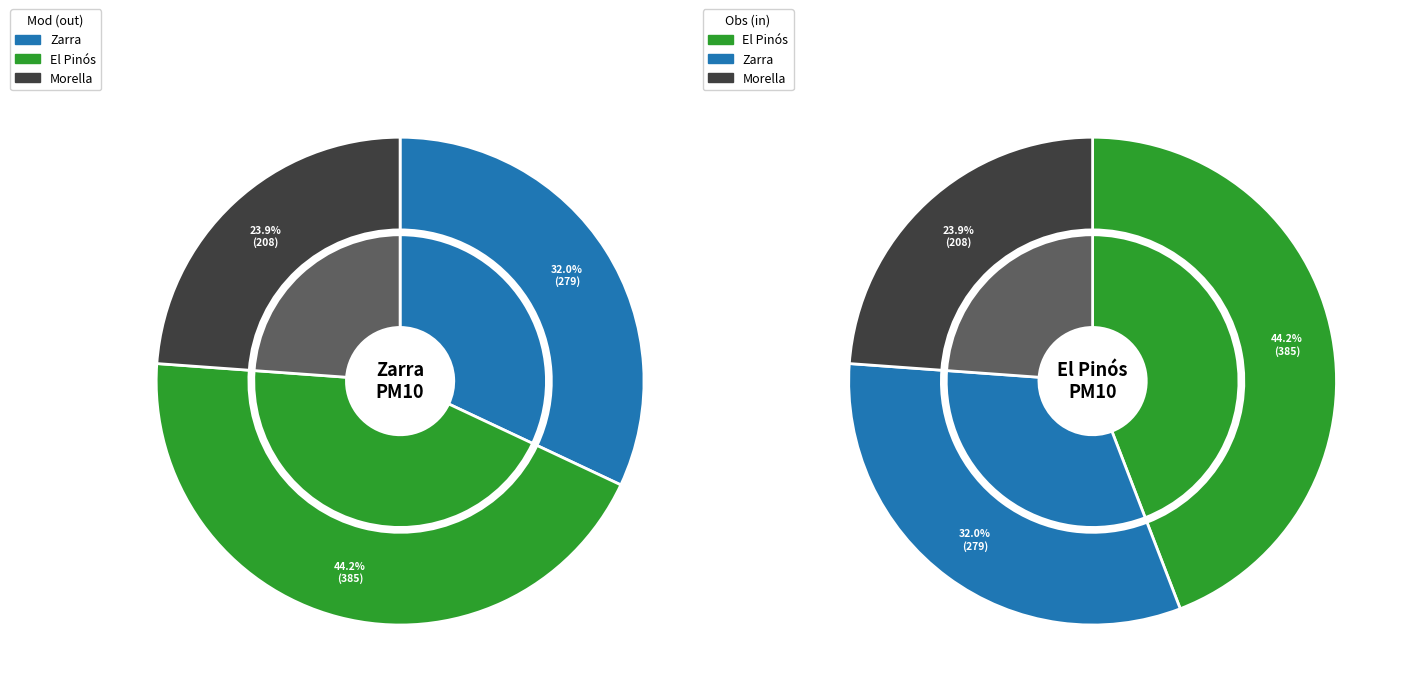

Is 14 the majority of the pie?

No